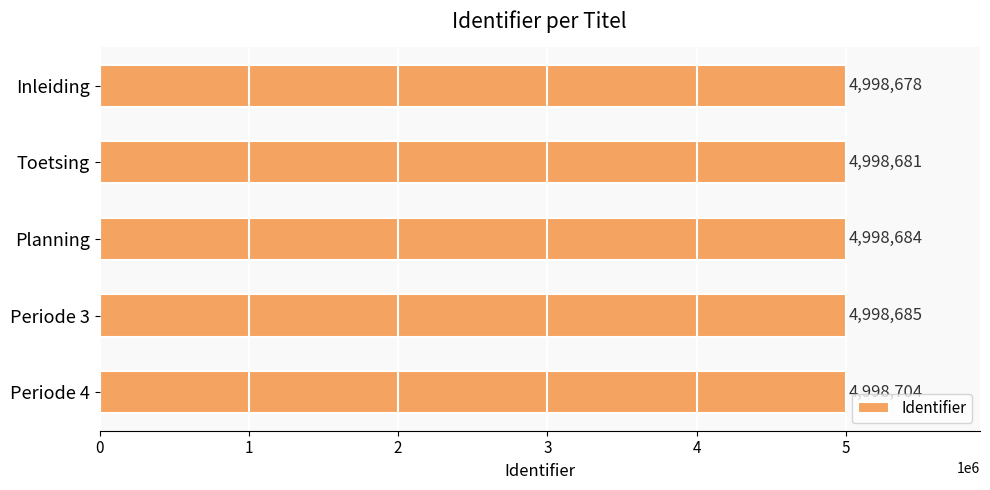

What is the maximum value shown in the chart?

4998704